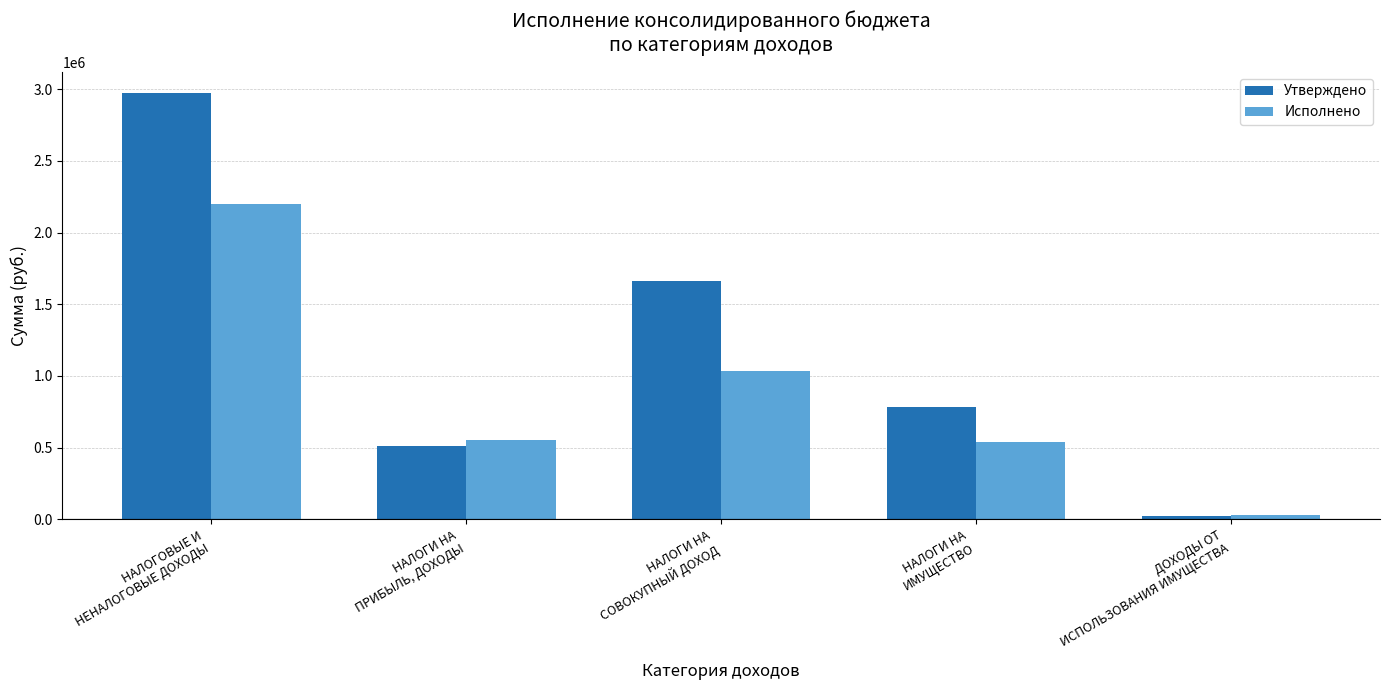

How many data points in Утверждено are less than 781200?

2